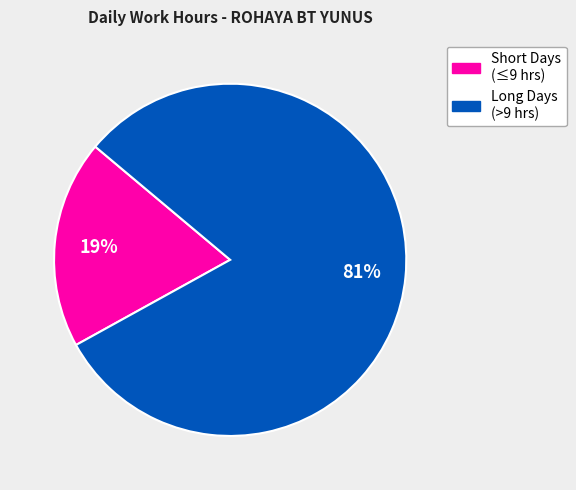

To the nearest percent, what is the average slice percentage?

50%